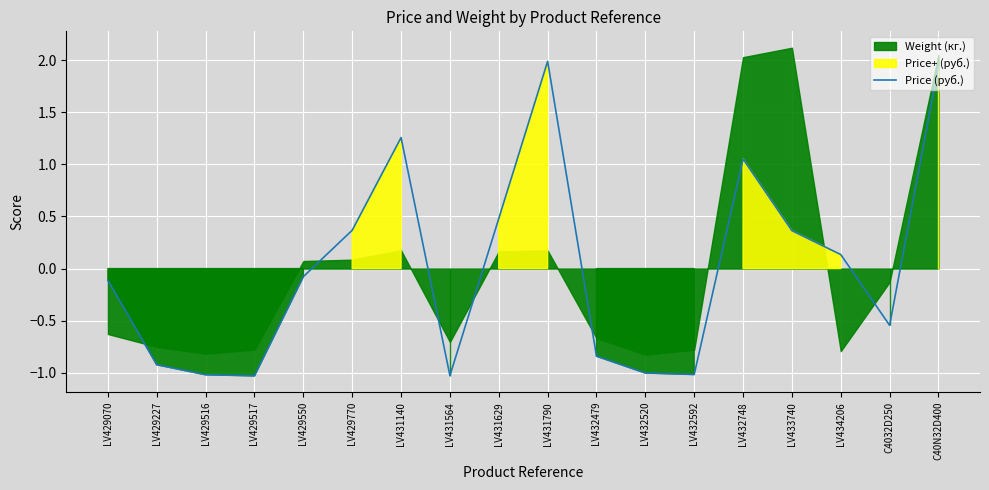

How many negative values are there?

10